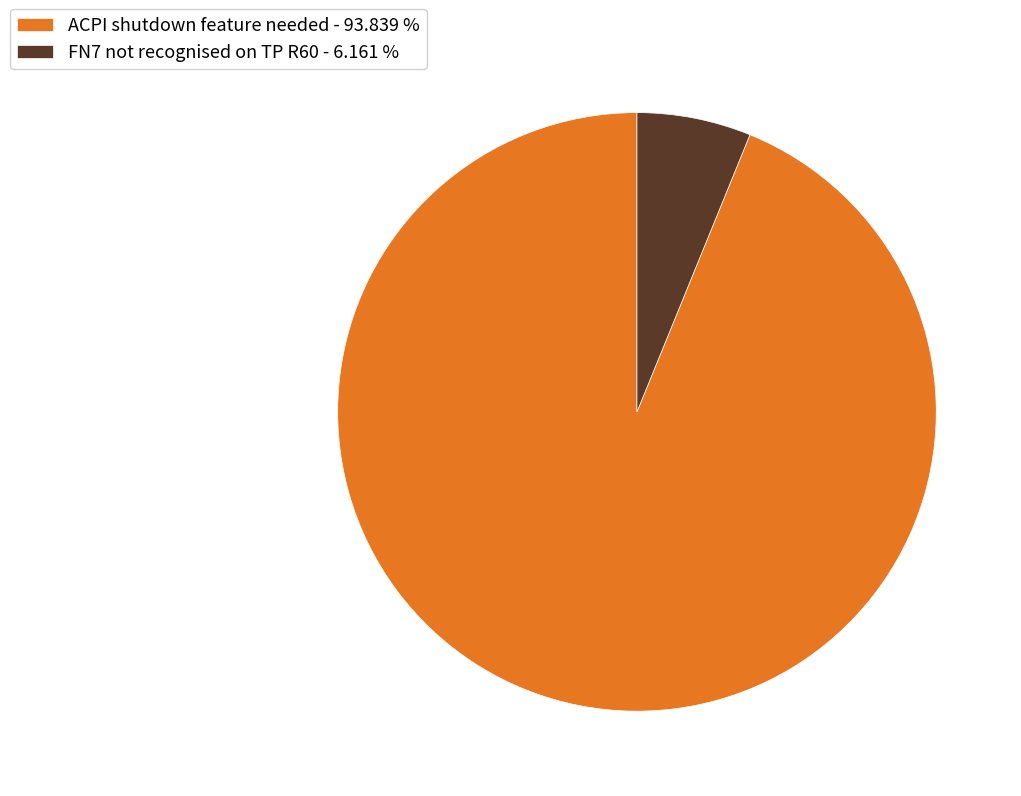

Is there any slice that represents more than half of the pie?

Yes